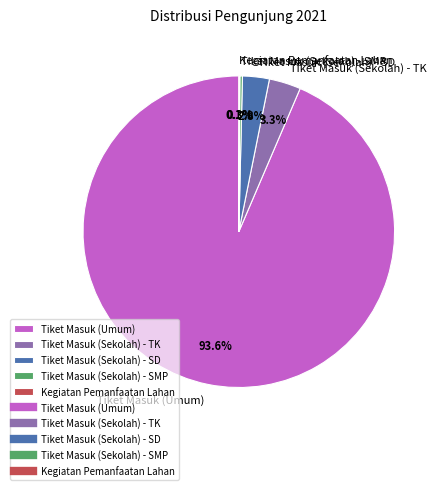

Combined, what portion of the pie is Tiket Masuk (Sekolah) - SD and Tiket Masuk (Umum)?

96.3%